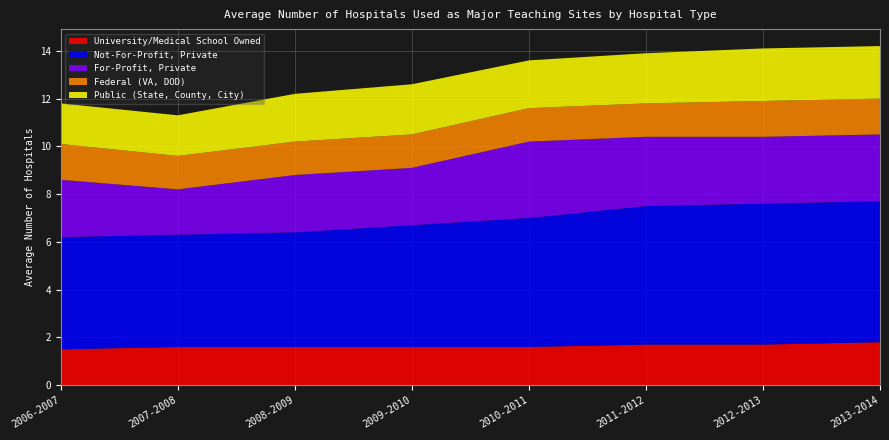

Reading left to right, transcribe all the data shown in this chart.

University/Medical School Owned: 1.5	1.6	1.6	1.6	1.6	1.7	1.7	1.8
Not-For-Profit, Private: 4.7	4.7	4.8	5.1	5.4	5.8	5.9	5.9
For-Profit, Private: 2.4	1.9	2.4	2.4	3.2	2.9	2.8	2.8
Federal (VA, DOD): 1.5	1.4	1.4	1.4	1.4	1.4	1.5	1.5
Public (State, County, City): 1.7	1.7	2.0	2.1	2.0	2.1	2.2	2.2